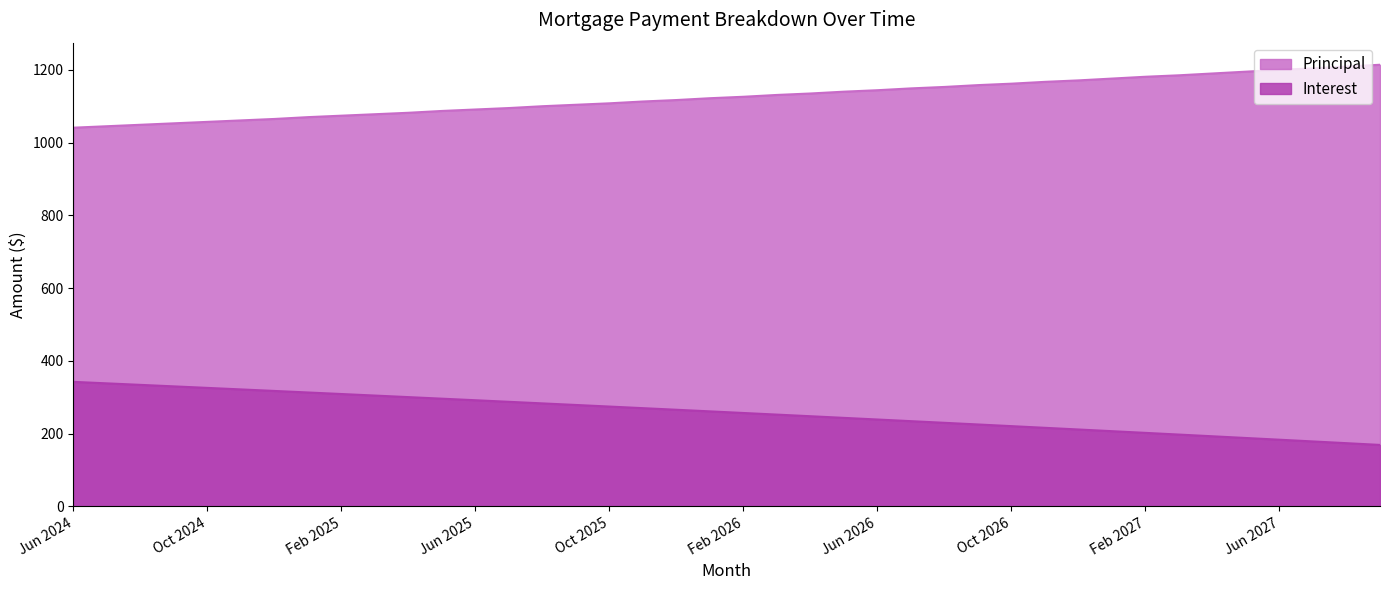

How many data points does each series have?

40